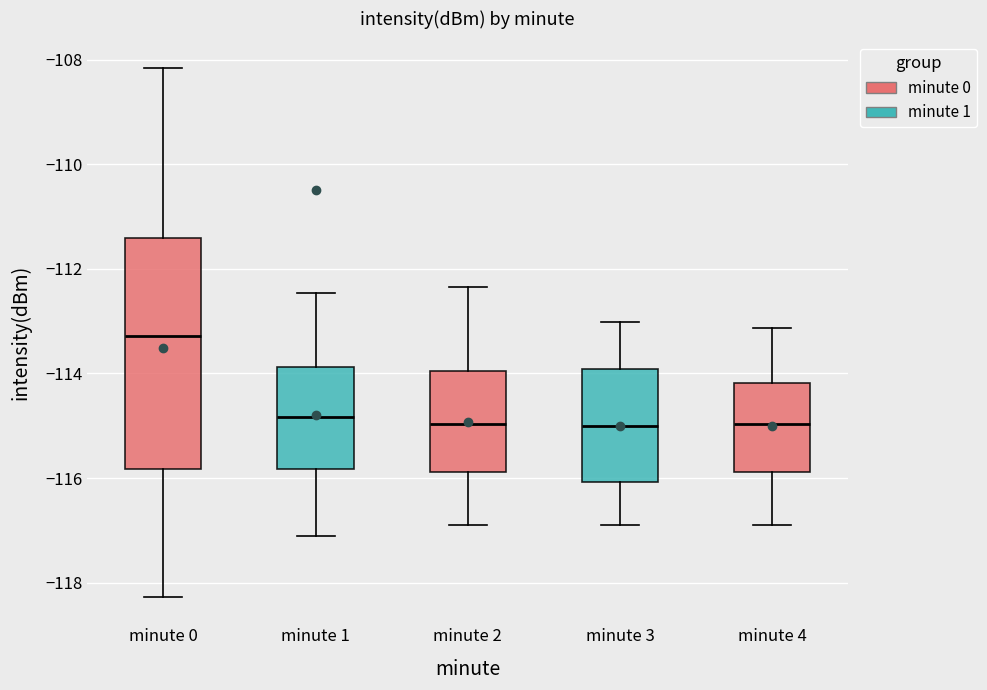

Reading left to right, read every box against the y-axis: the position of its median line, the range the box covers, and the ends of its whiskers. The values are not printed on the chart, so give them approximately, as read against the axis.

minute 0: median -113.2, box -115.8 to -111.4, whiskers -118.2 to -108.2
minute 1: median -114.8, box -115.8 to -113.8, whiskers -117.0 to -112.4
minute 2: median -115.0, box -115.8 to -114.0, whiskers -116.8 to -112.4
minute 3: median -115.0, box -116.0 to -114.0, whiskers -117.0 to -113.0
minute 4: median -115.0, box -115.8 to -114.2, whiskers -116.8 to -113.2